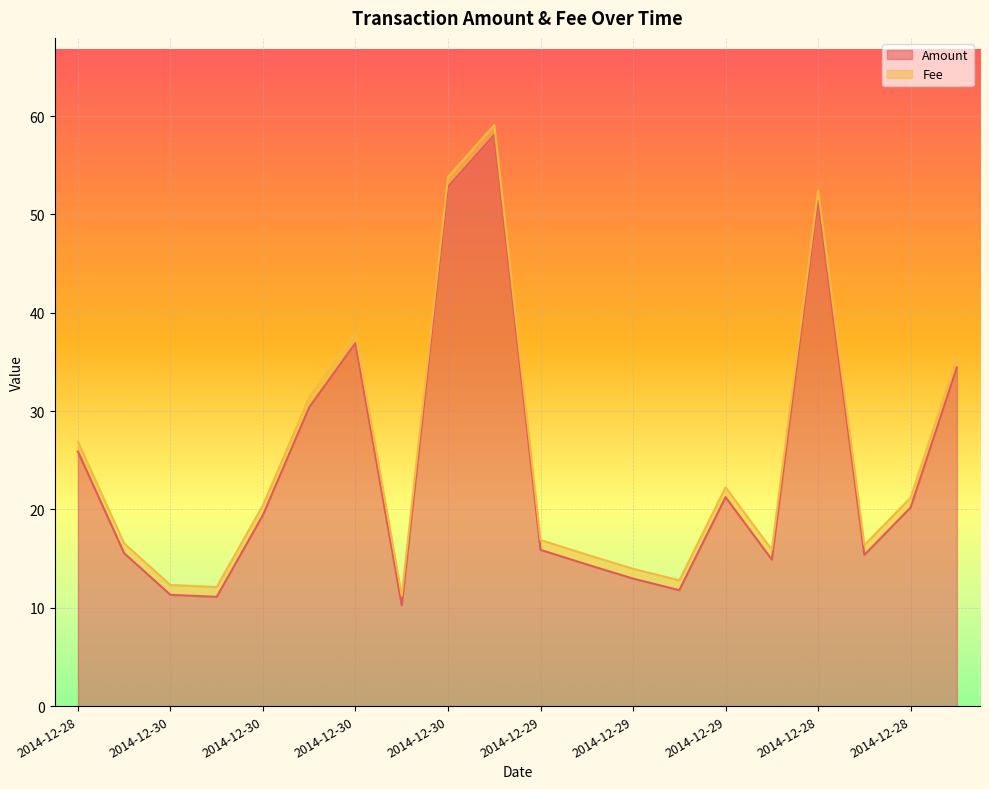

What is the difference between the maximum and minimum values?

47.8